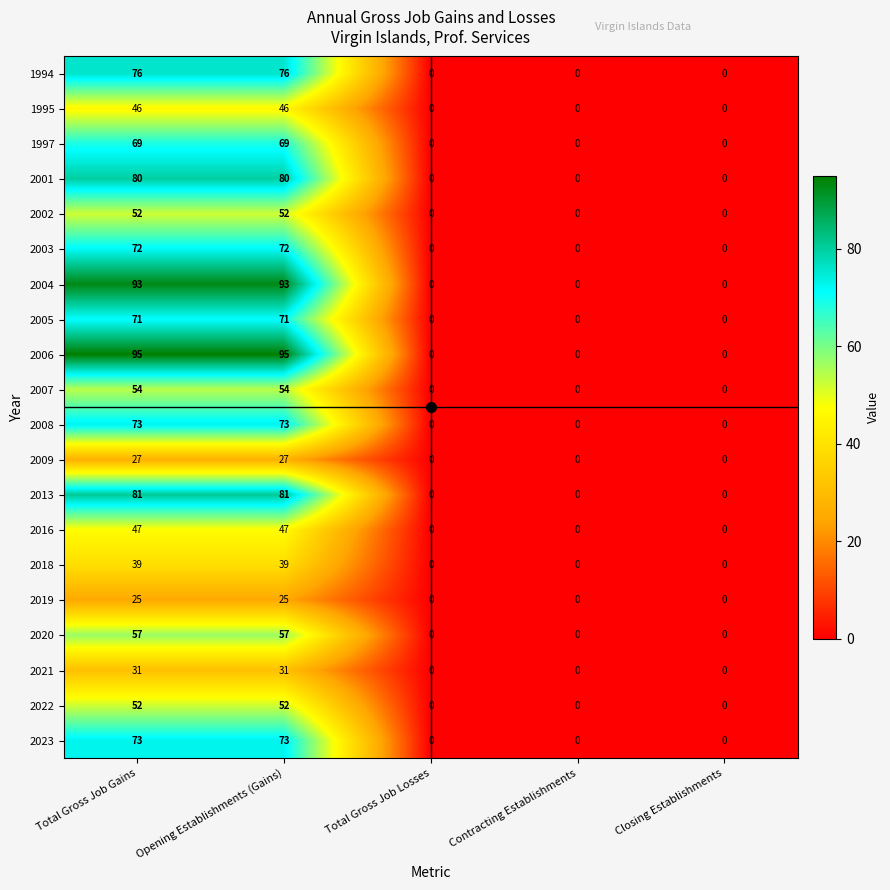

Which series has the largest total across all categories?

2006